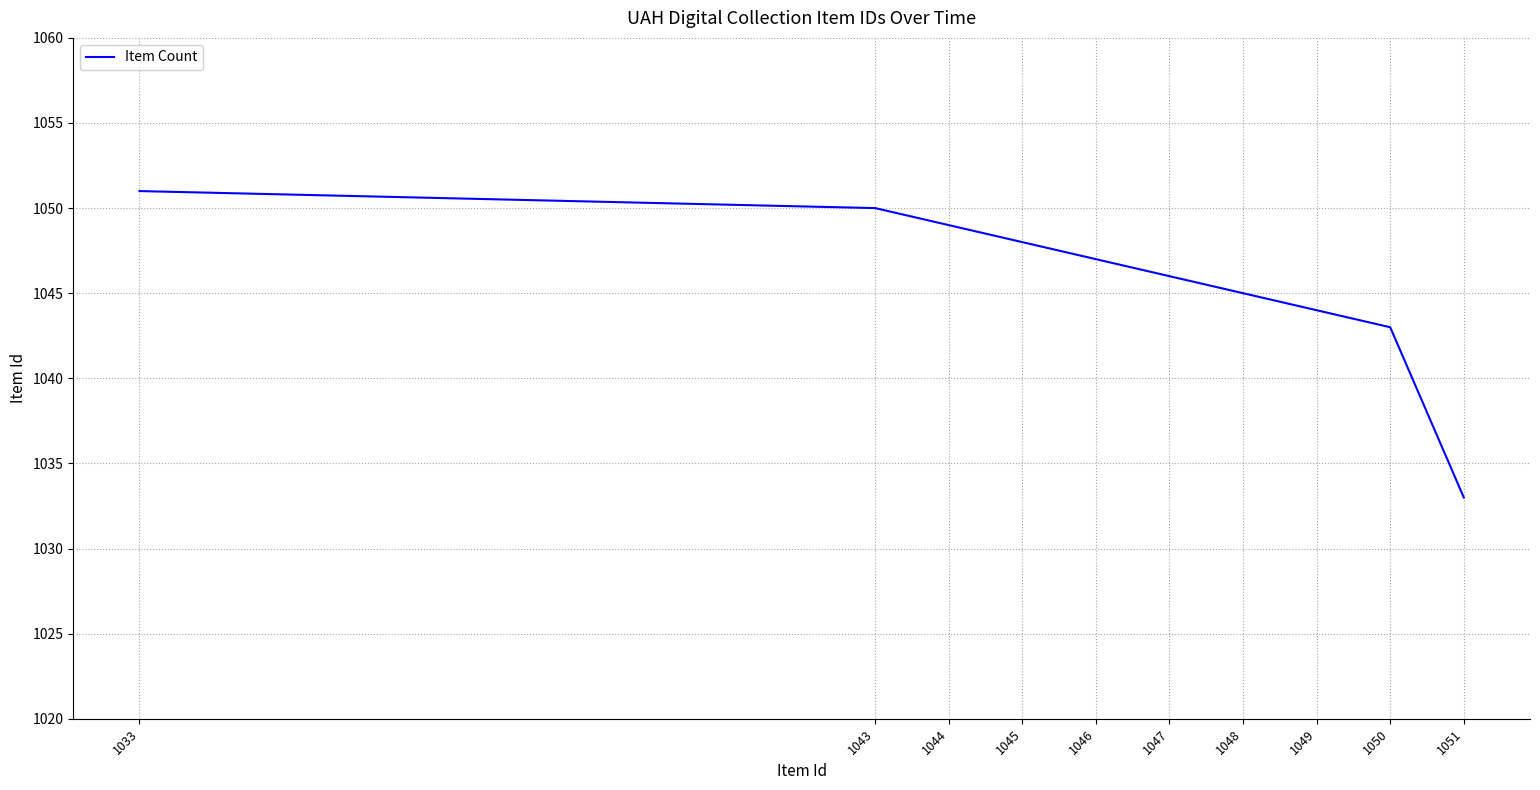

Reading left to right, what are all the values shown in this chart?

1051	1050	1049	1048	1047	1046	1045	1044	1043	1033